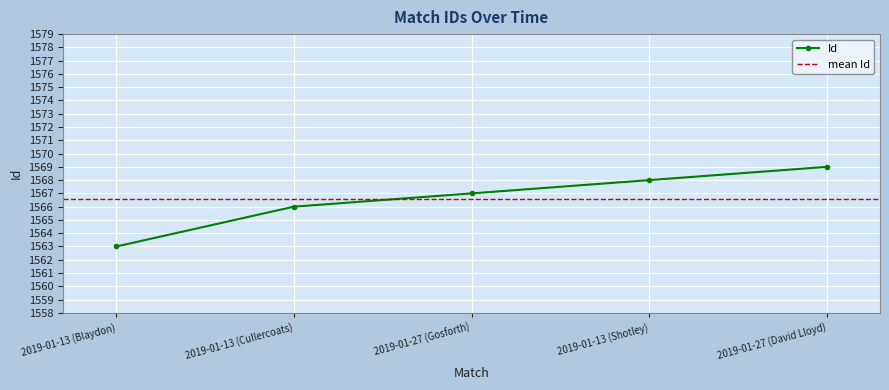

Count the number of values greater than 1567.

2